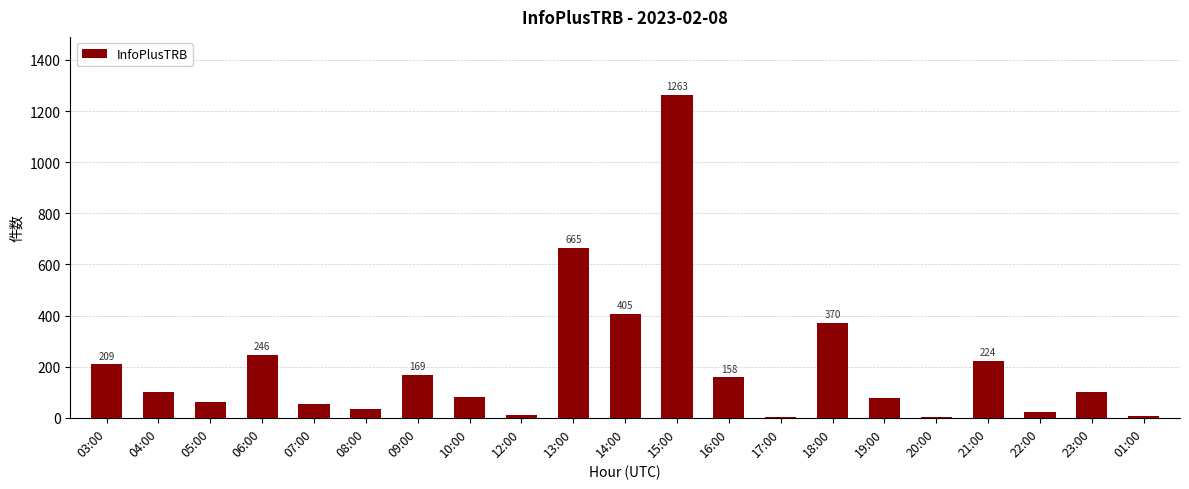

The value at 16:00 is 275. True or false?

False